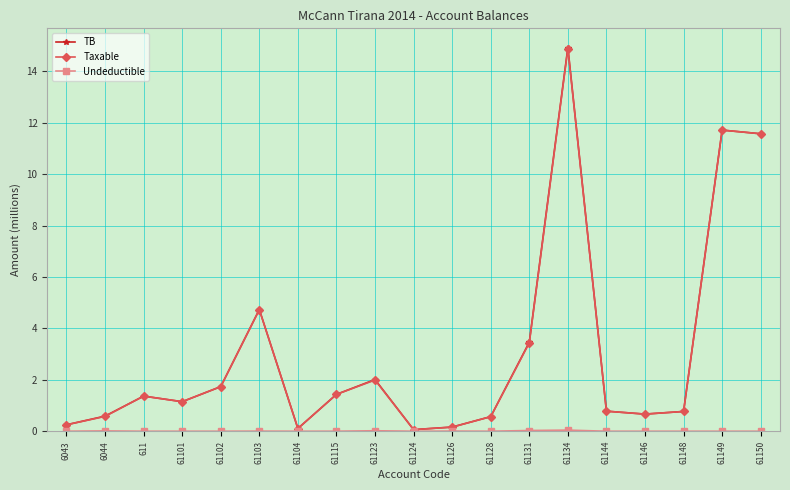

What is the maximum value shown in the chart?

14.9